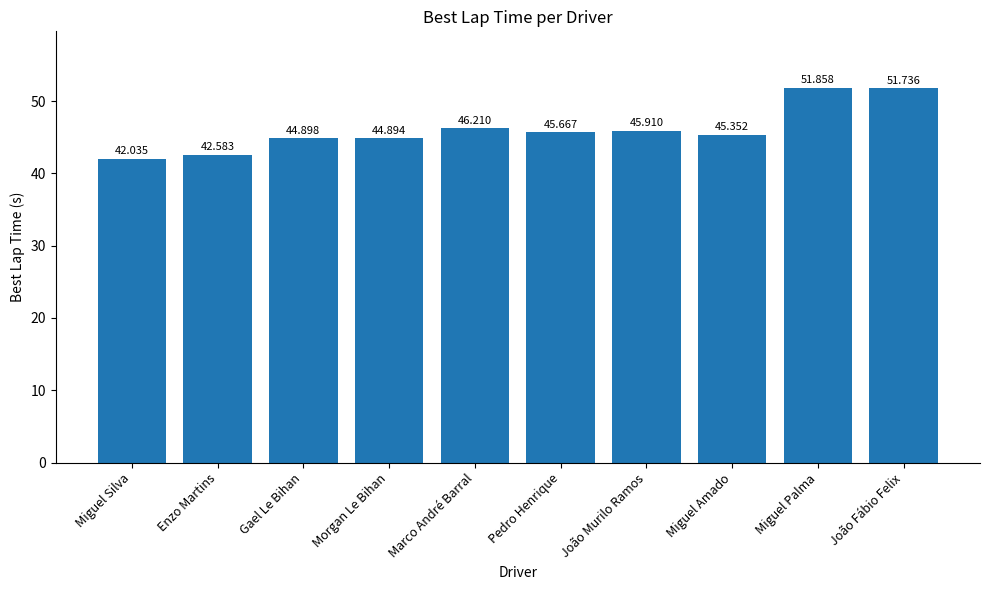

At which label does the data first exceed 45?

Marco André Barral